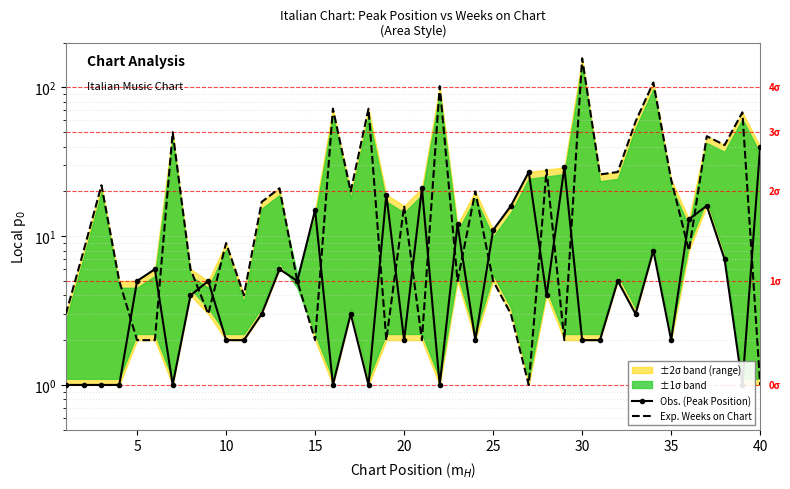

How many times do Obs. (Peak Position) and Exp. Weeks on Chart cross each other?

18